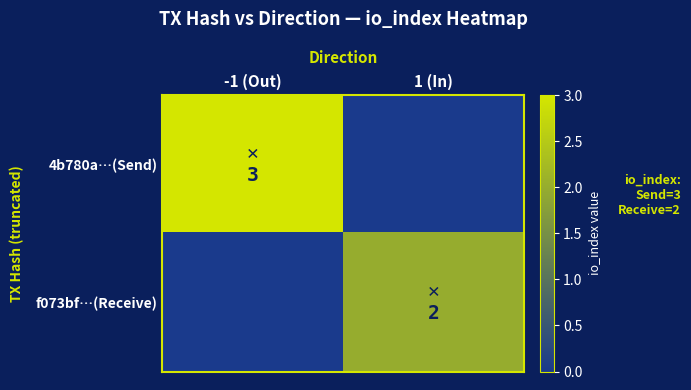

What is the total value across all series at 1 (In)?

2